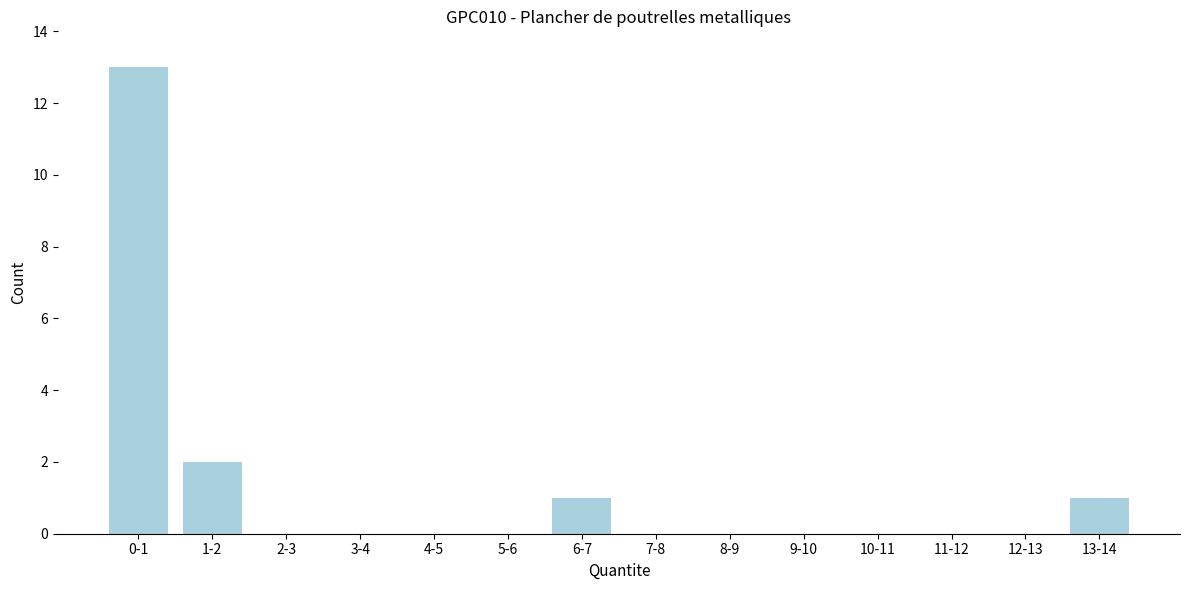

Reading left to right, extract all data points from this chart.

0-1=13	1-2=2	2-3=0	3-4=0	4-5=0	5-6=0	6-7=1	7-8=0	8-9=0	9-10=0	10-11=0	11-12=0	12-13=0	13-14=1